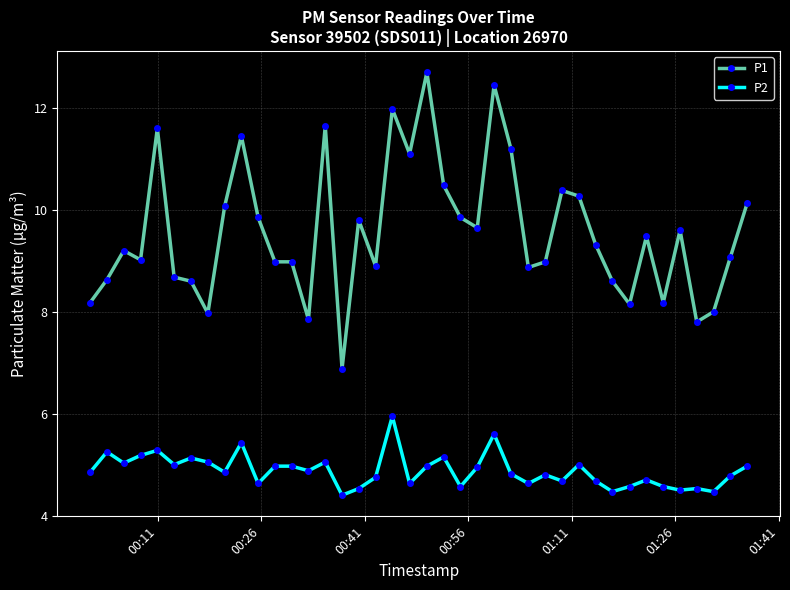

What is the lowest value of the P1 series?

6.9